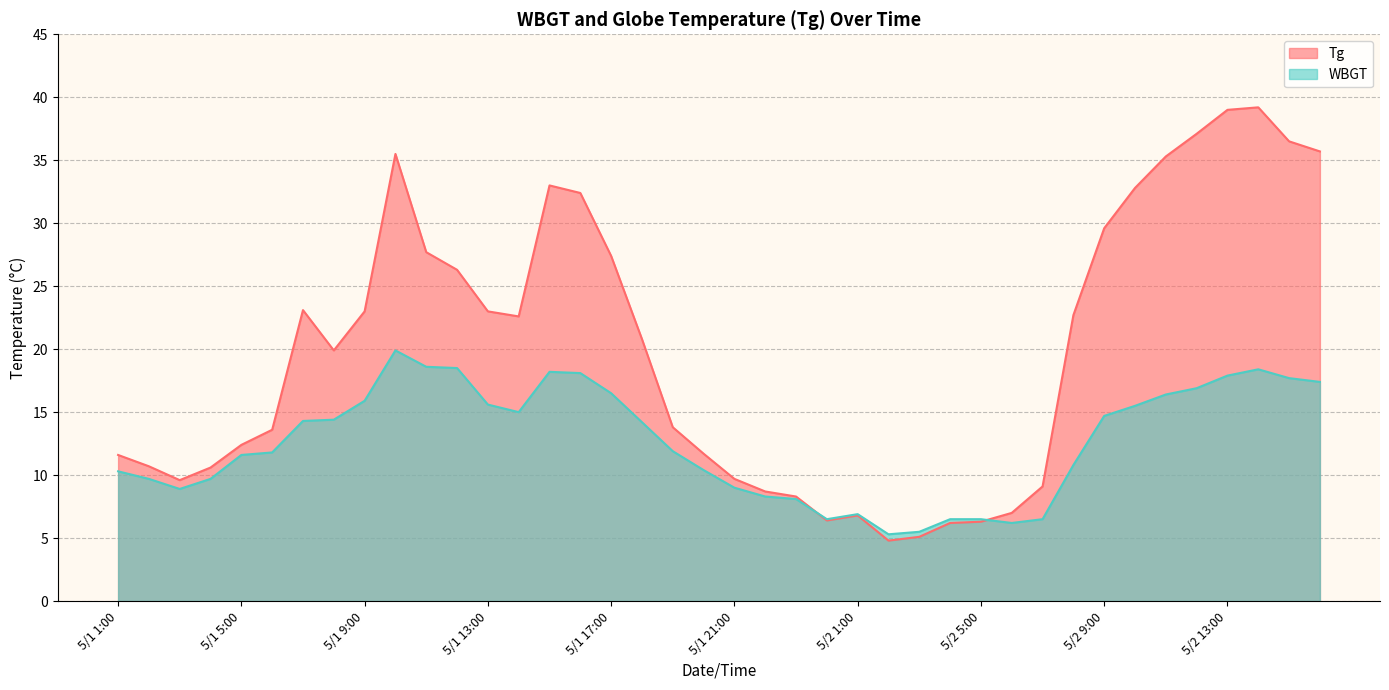

Count the number of categories in the chart.

40